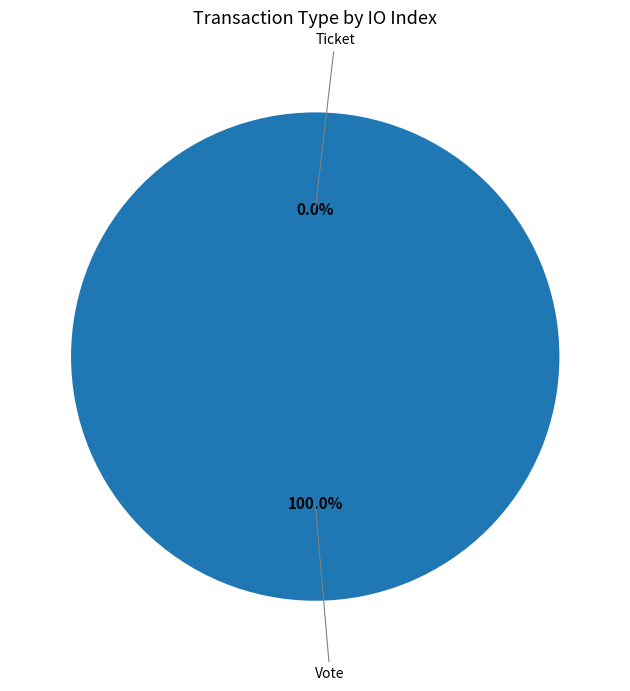

Which slice represents more than half of the pie?

Vote